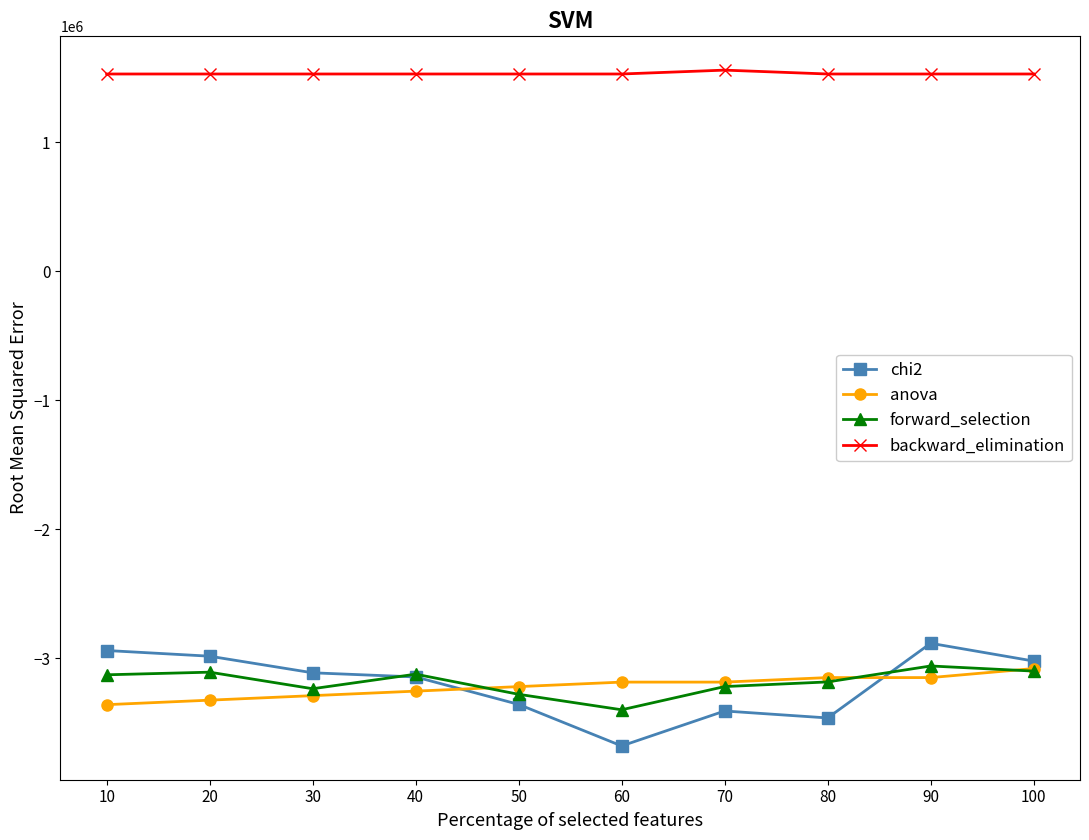

The value of anova at 20 is -1934549.1. True or false?

False